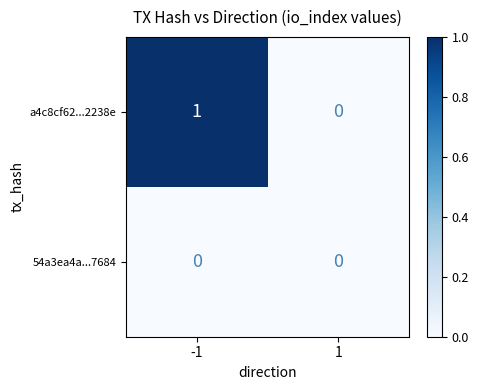

Count the number of categories in the chart.

2